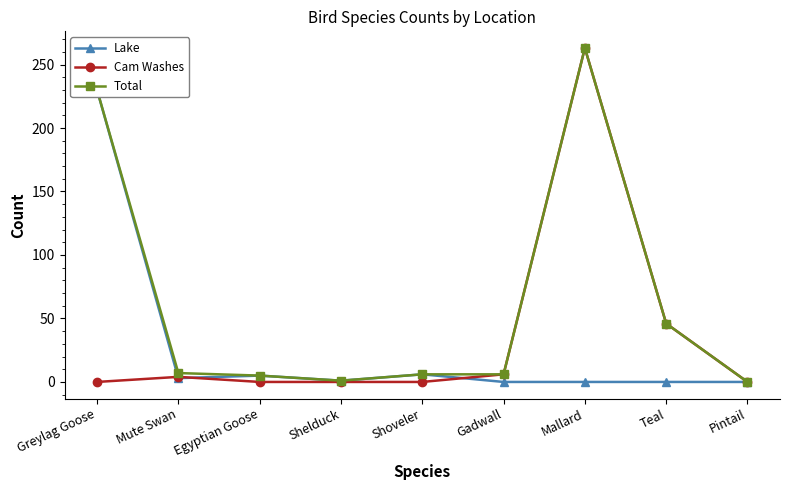

True or false: Total and Lake intersect in this chart.

False